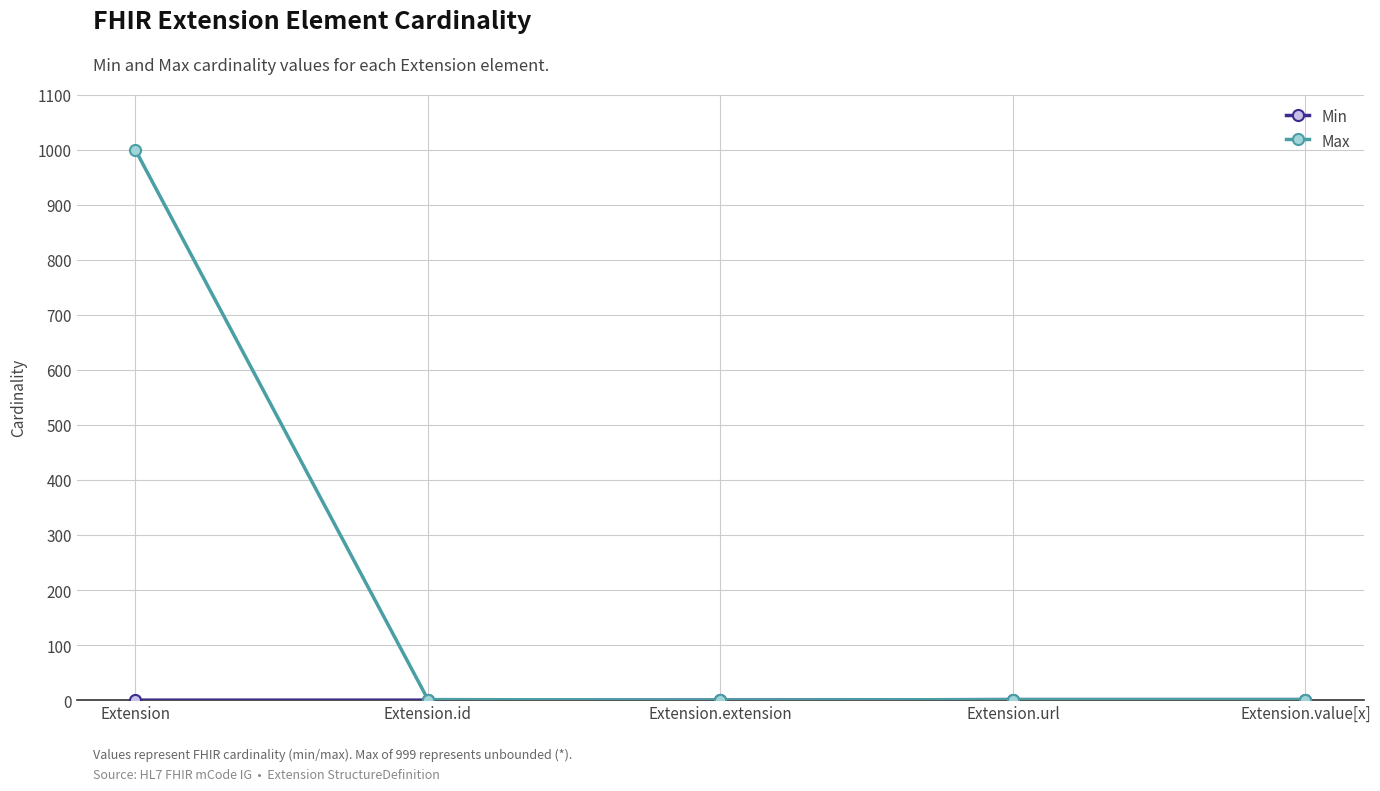

Is it true that Max equals 999 at Extension?

True